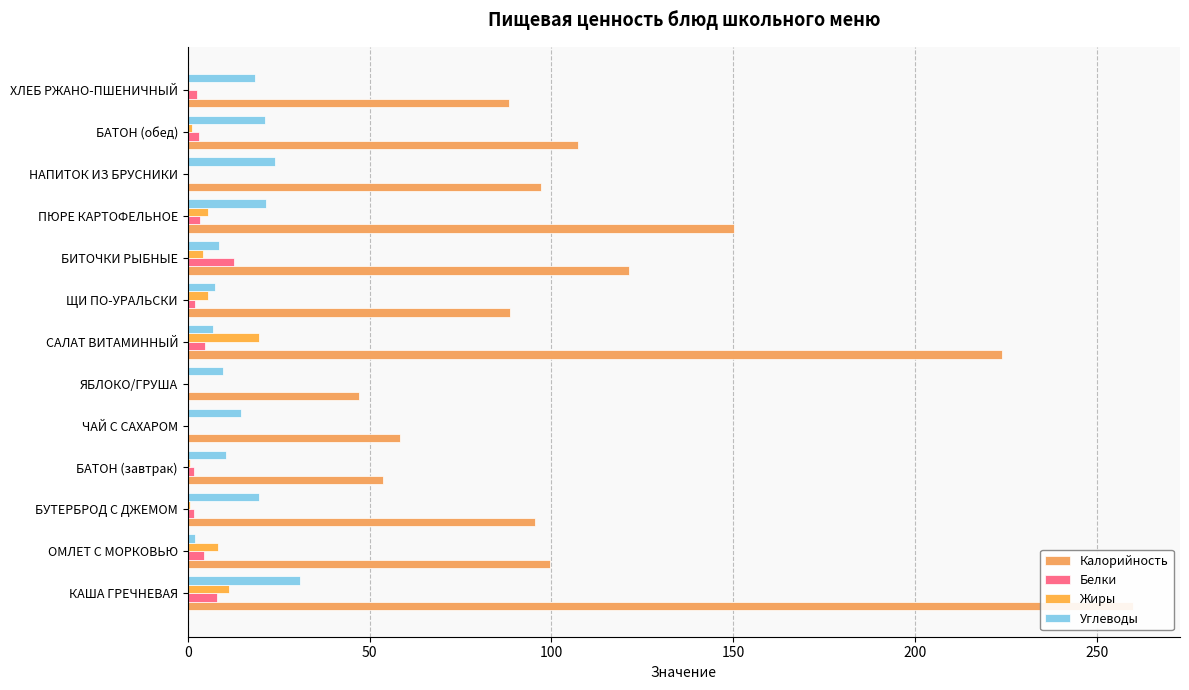

Which series has the widest spread of values?

Калорийность